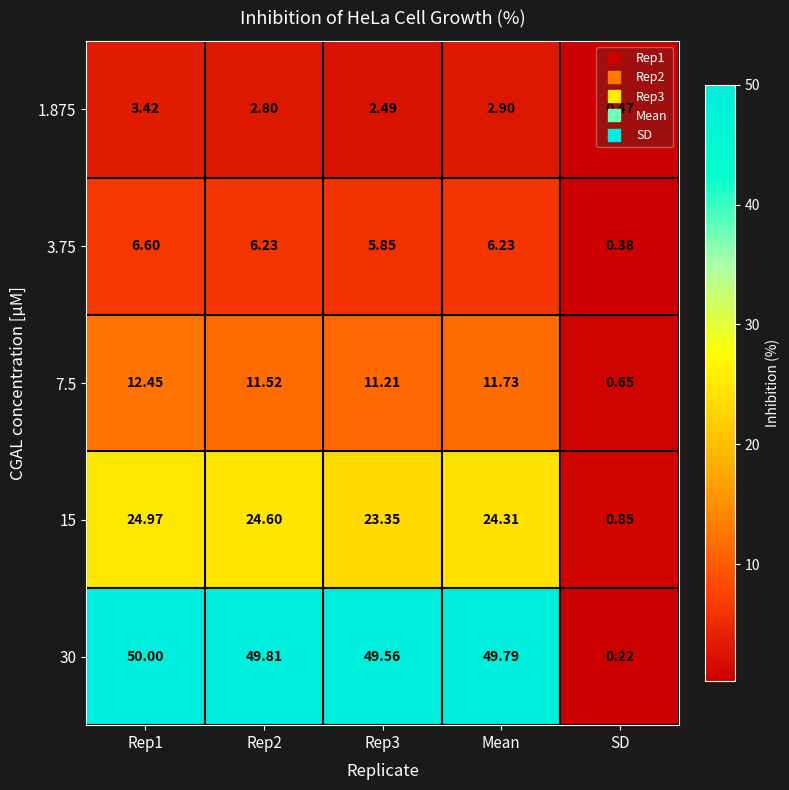

Is the value of 7.5 at SD greater than the value of 1.875 at Mean?

No